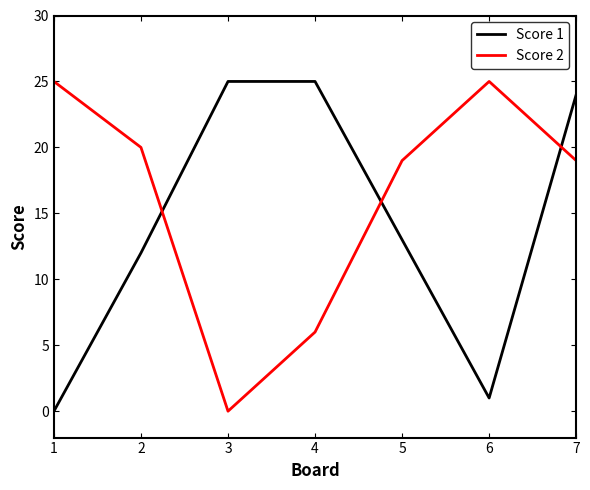

Rank the series by their average value, from highest to lowest.

Score 2, Score 1